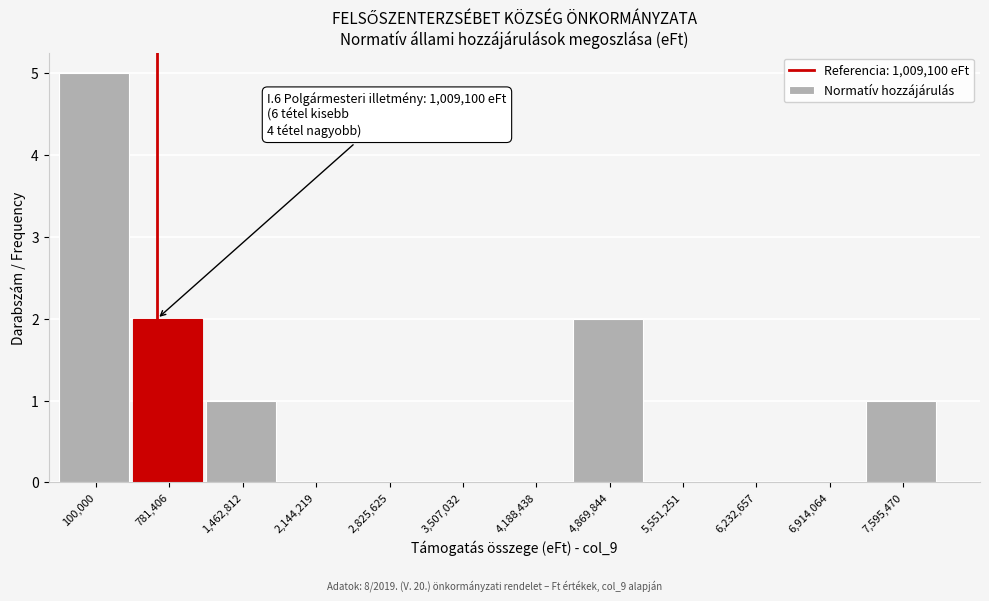

Reading right to left, extract all data points from this chart.

7,595,470=1	6,914,064=0	6,232,657=0	5,551,251=0	4,869,844=2	4,188,438=0	3,507,032=0	2,825,625=0	2,144,219=0	1,462,812=1	781,406=2	100,000=5